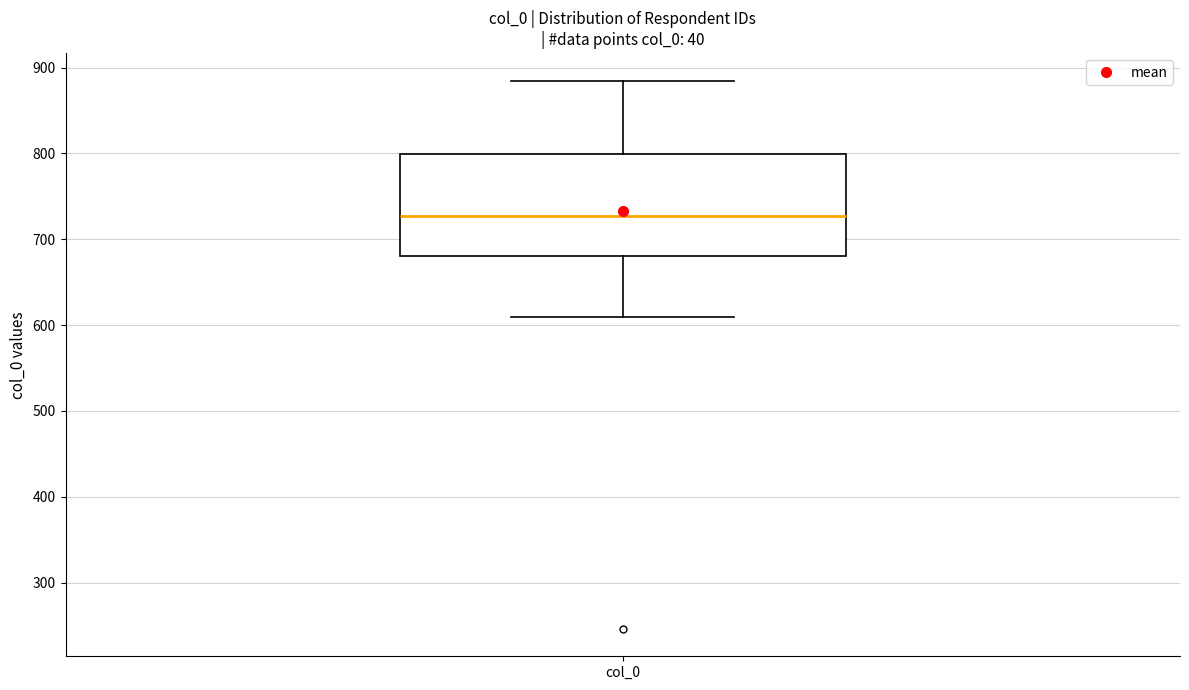

Read this box plot against the y-axis: the position of the median line, the range covered by the box, and the ends of both whiskers. The values are not printed on the chart, so give them approximately, as read against the axis.

median 730, box 680 to 800, whiskers 610 to 890